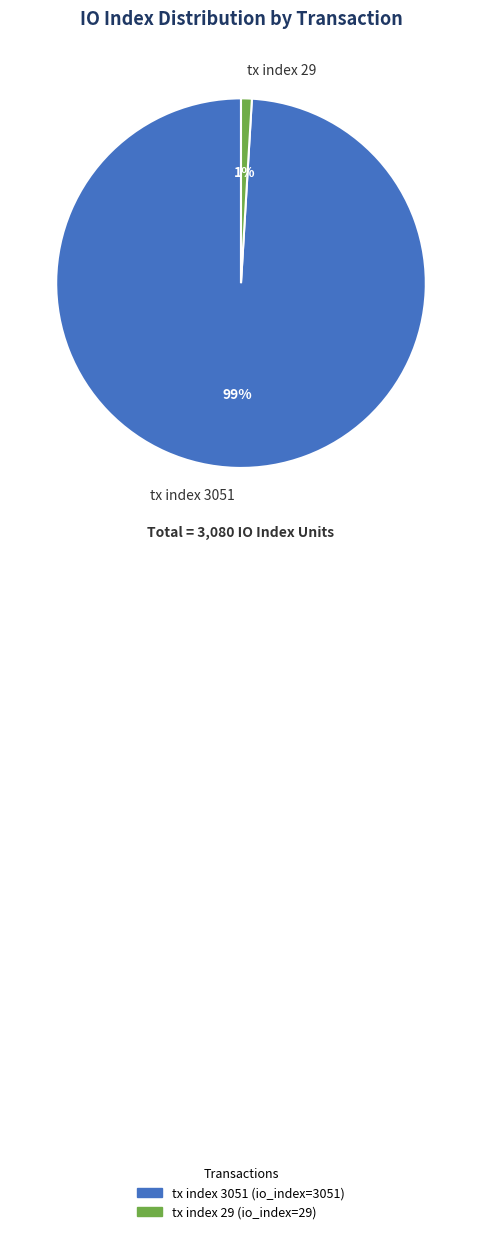

To the nearest percent, what portion does tx index 3051 represent?

99%